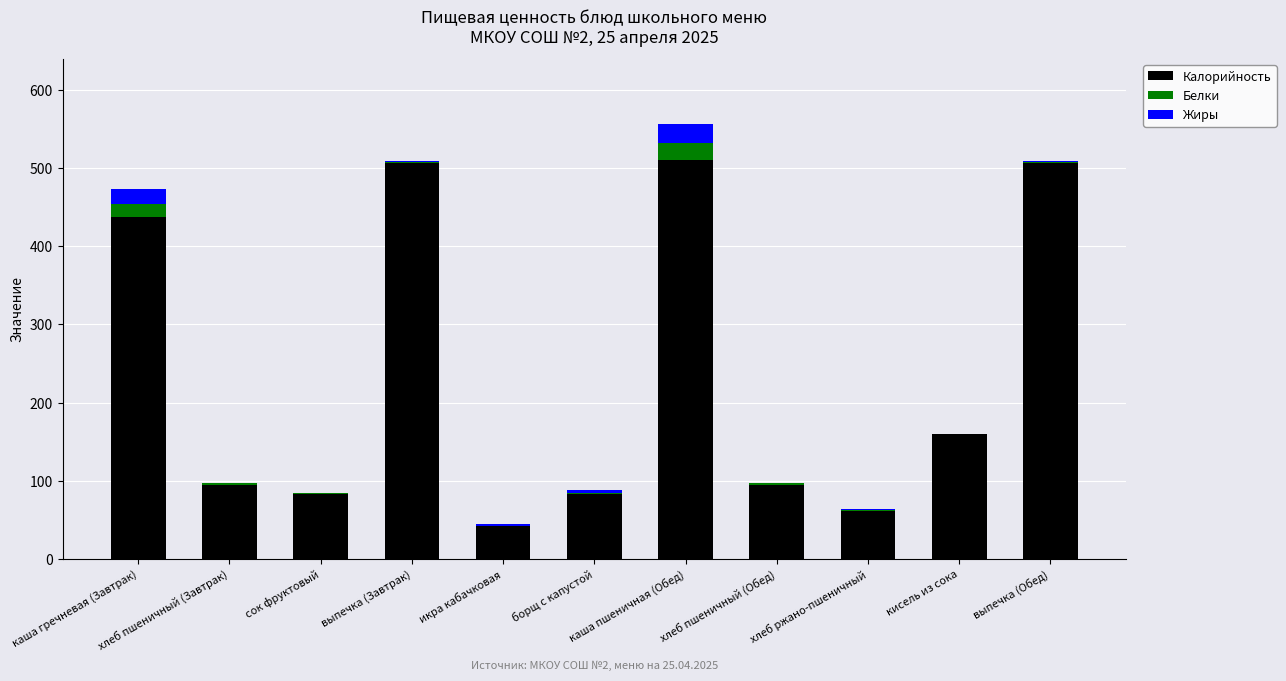

What is the approximate value of Калорийность at сок фруктовый?

83.4